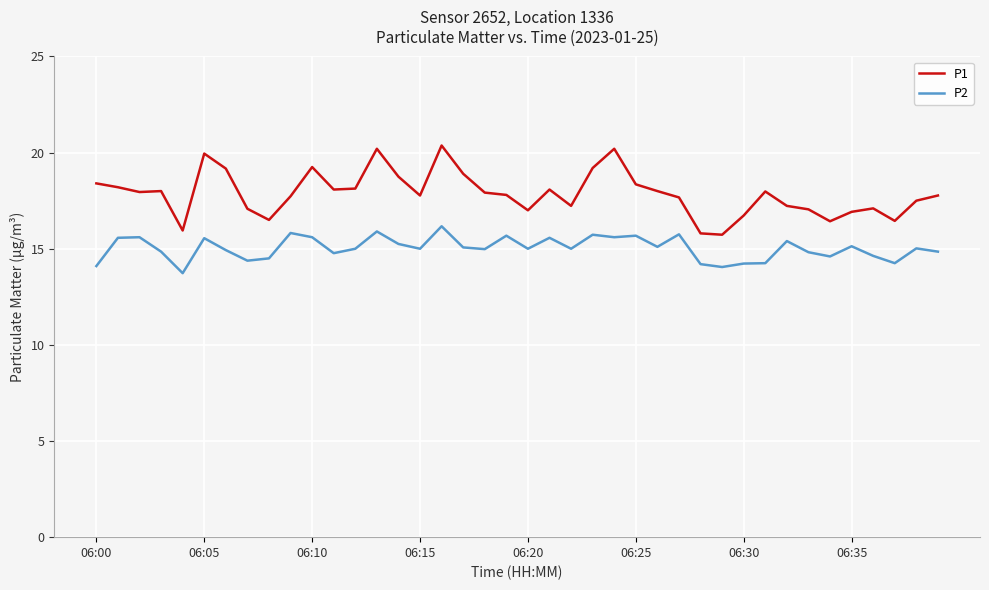

What is the maximum value shown in the chart?

20.4